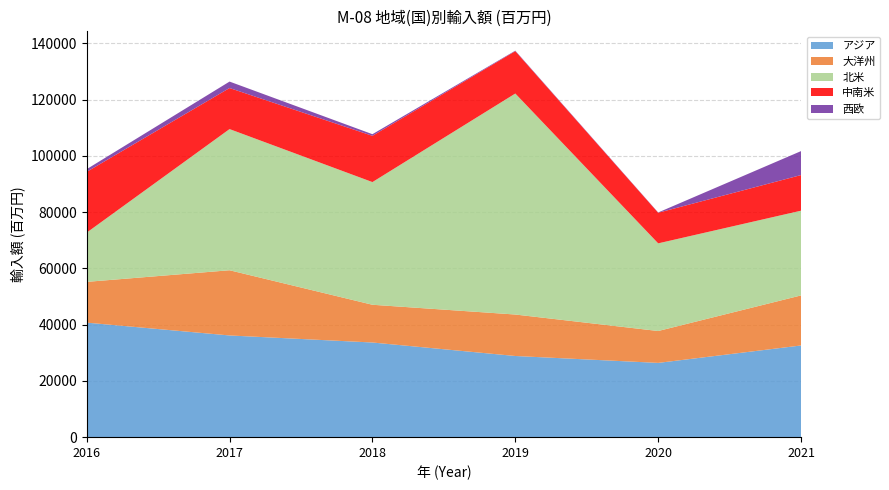

Reading left to right, list all the values displayed in this chart.

アジア: 40713.0	36154.6	33650.0	28852.9	26400.8	32595.3
大洋州: 14492.0	23182.6	13418.0	14744.6	11336.8	17799.0
北米: 17503.0	50183.8	43611.0	78561.6	31158.6	30123.9
中南米: 21603.0	14592.2	16443.0	15073.0	10883.6	12663.0
西欧: 954.0	2295.1	582.0	167.4	101.5	8514.7